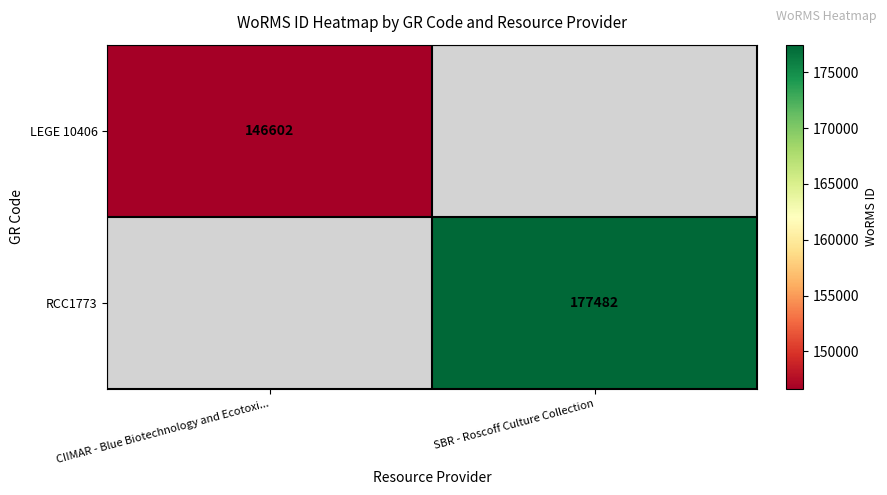

True or false: RCC1773 has a value of 238566 at SBR - Roscoff Culture Collection.

False